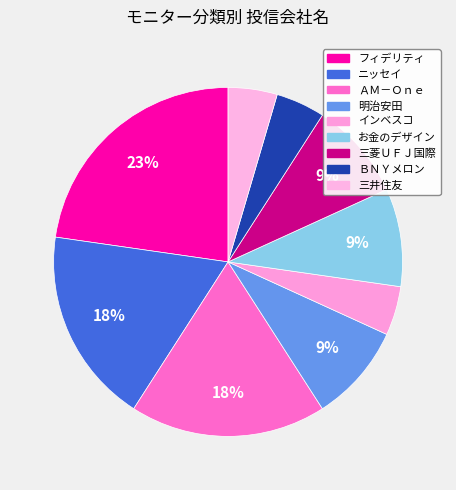

To the nearest percent, what percentage of the pie is フィデリティ?

23%